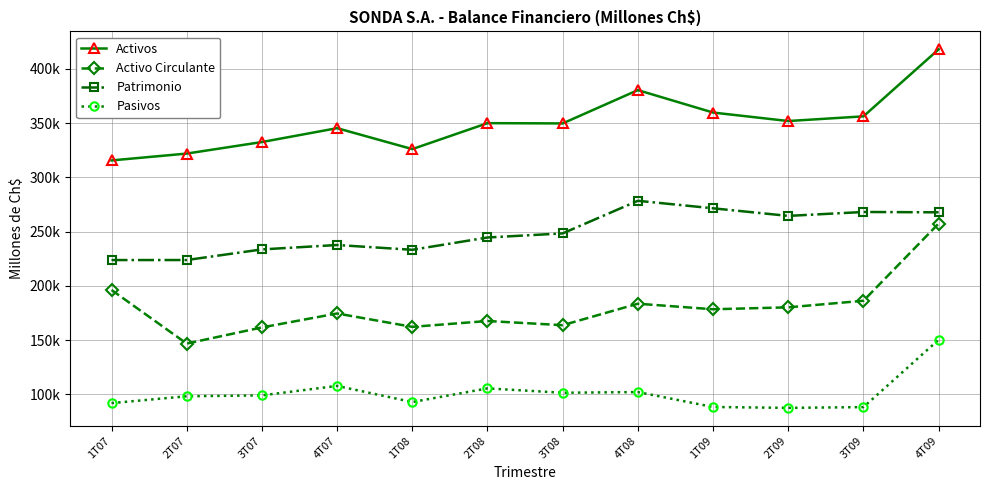

Which series has the largest range (max minus min)?

Activo Circulante